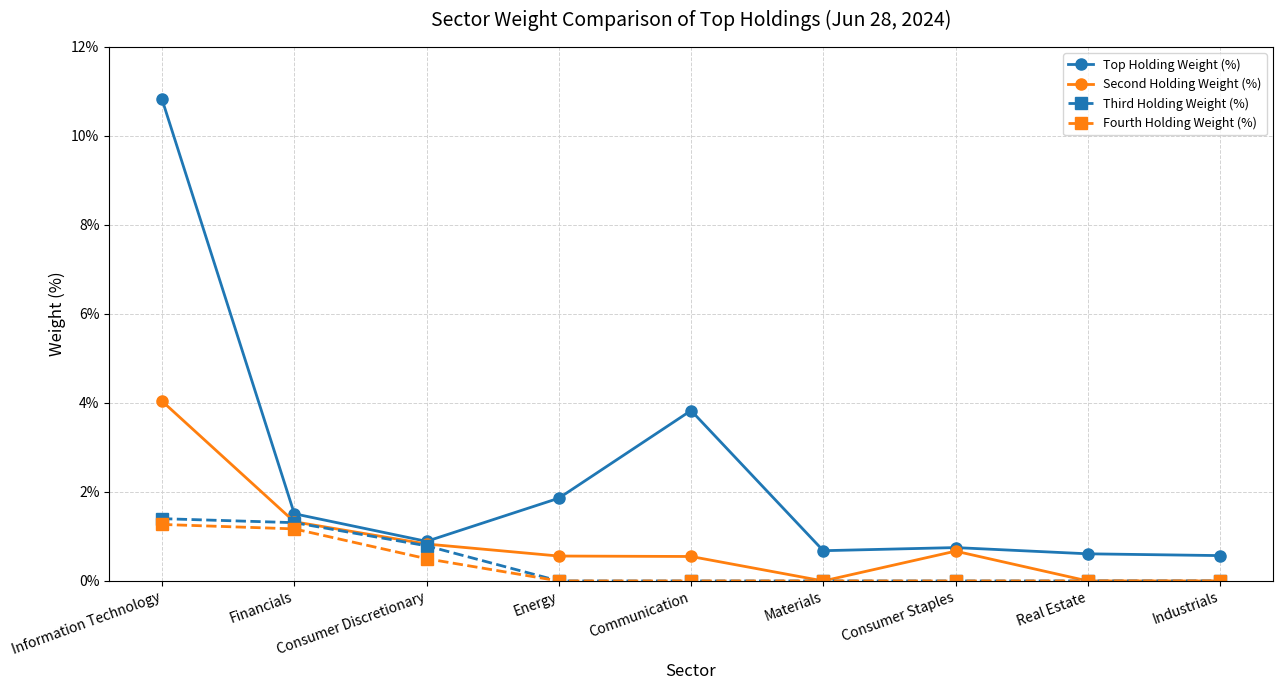

True or false: Fourth Holding Weight (%) and Top Holding Weight (%) intersect in this chart.

False